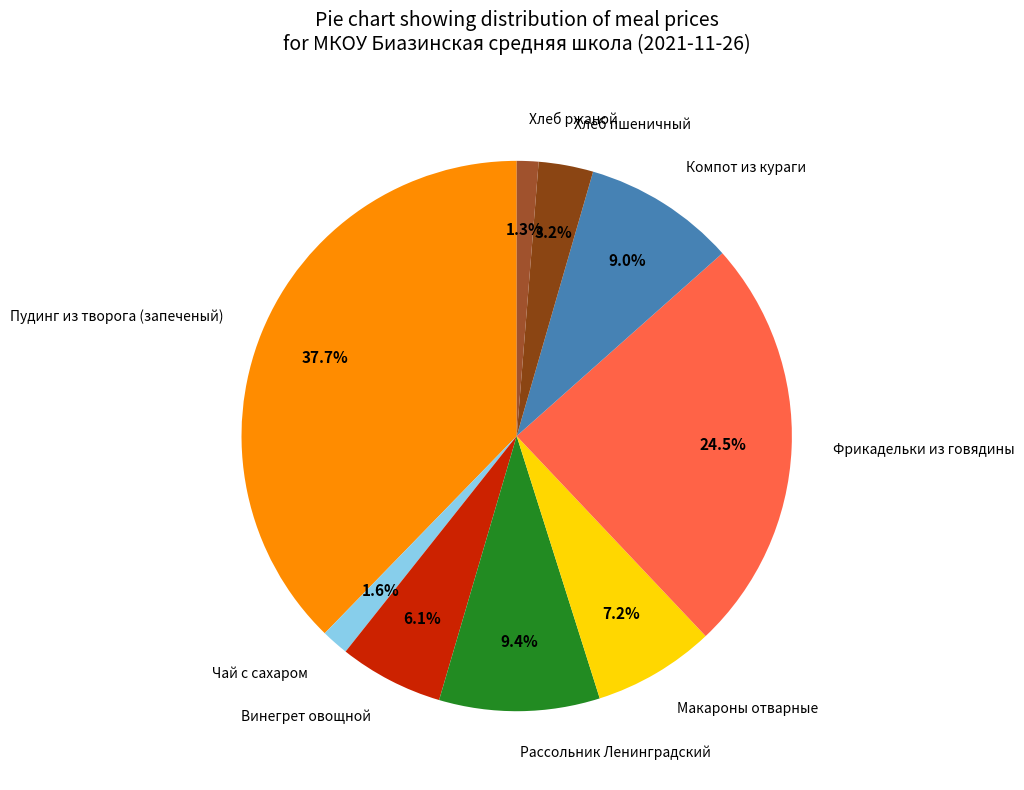

To the nearest percent, what percentage of the pie is Рассольник Ленинградский?

9%